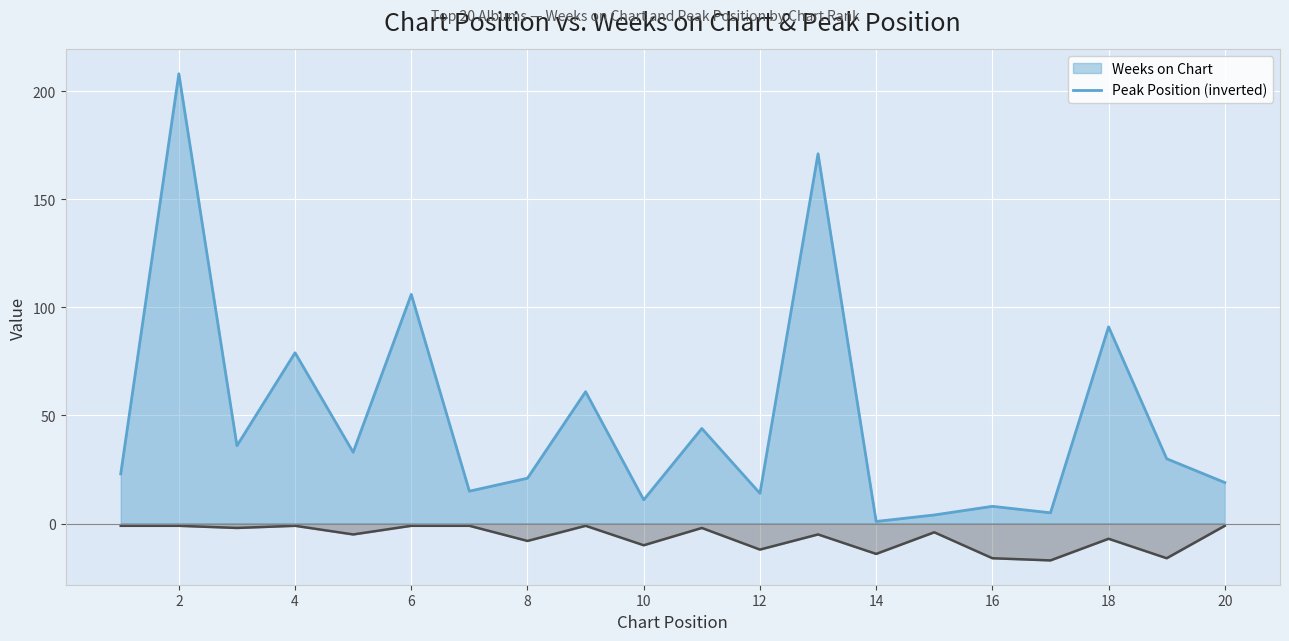

What is the difference between the Weeks on Chart values at 6 and 3?

70